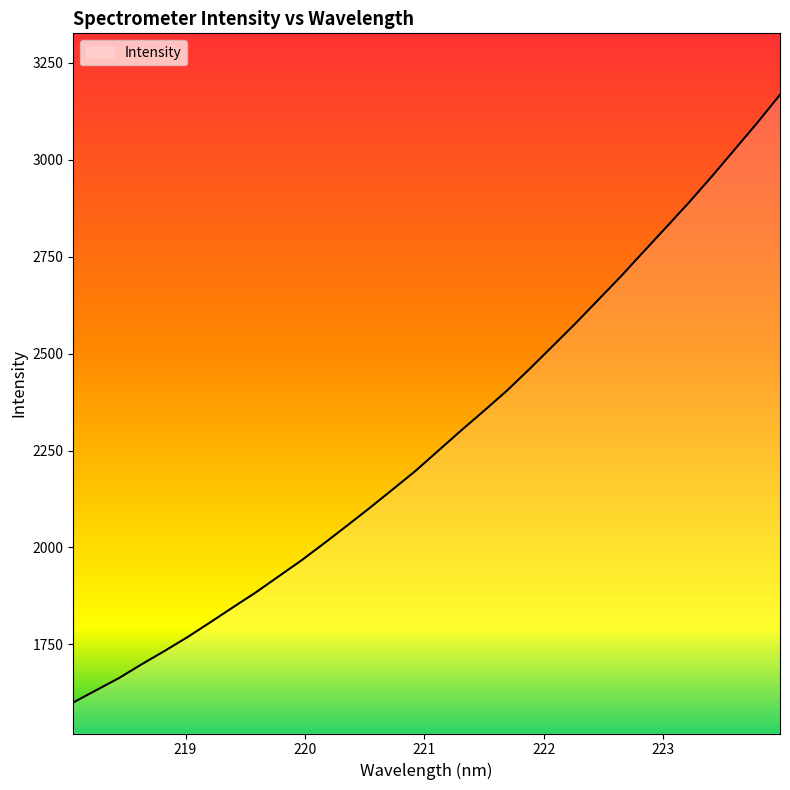

What is the difference between the maximum and minimum values?

1567.7